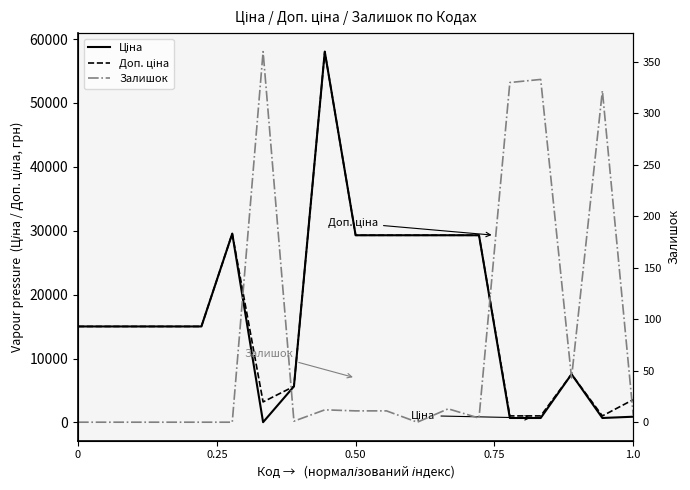

What is the difference between the maximum and second lowest values in the Залишок series?

360.0